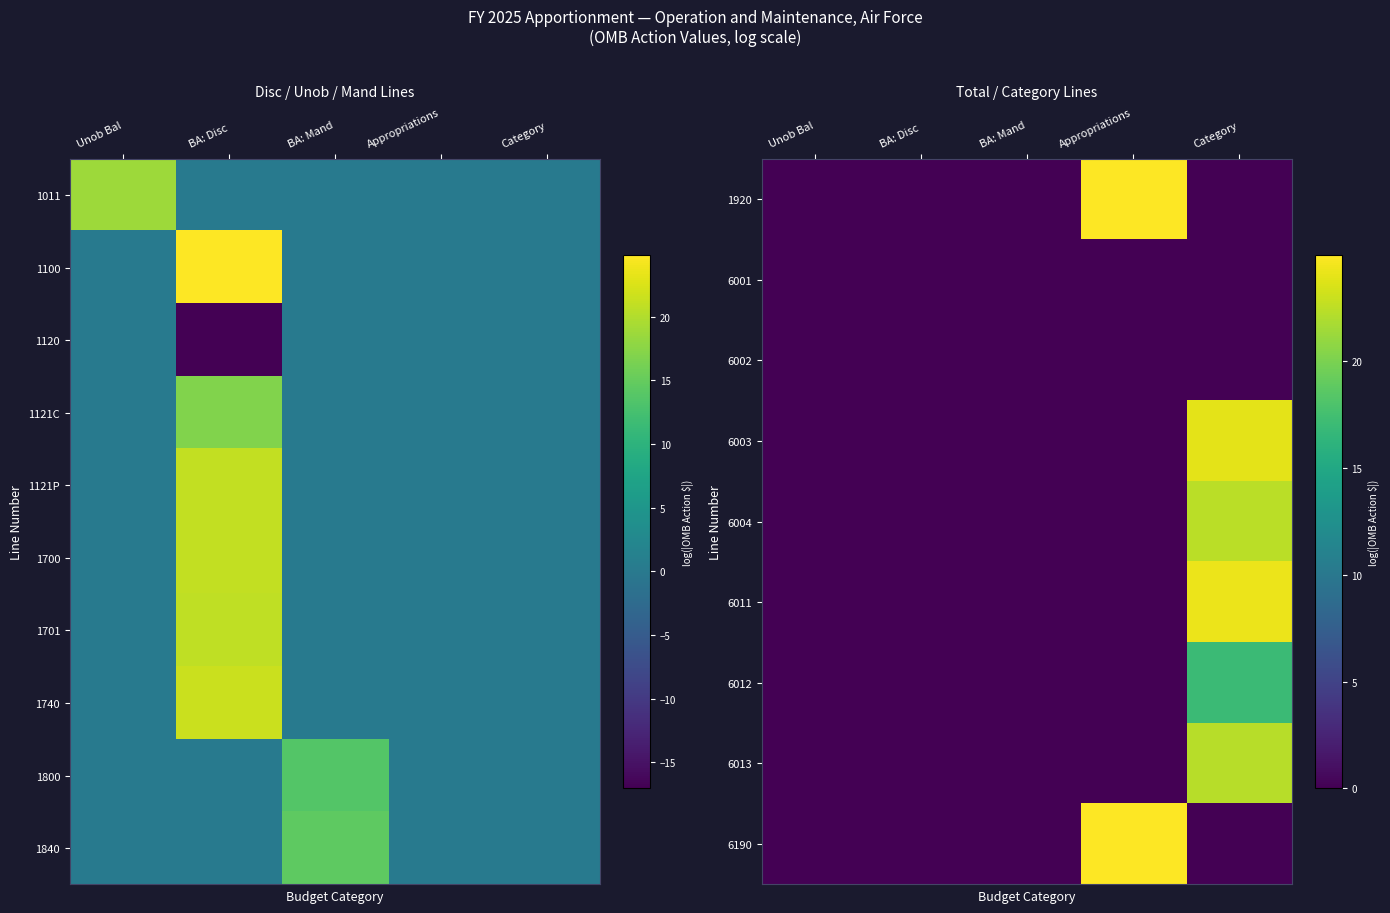

What is the sum of the 1840 values at BA: Mand and Unob Bal?

14.5